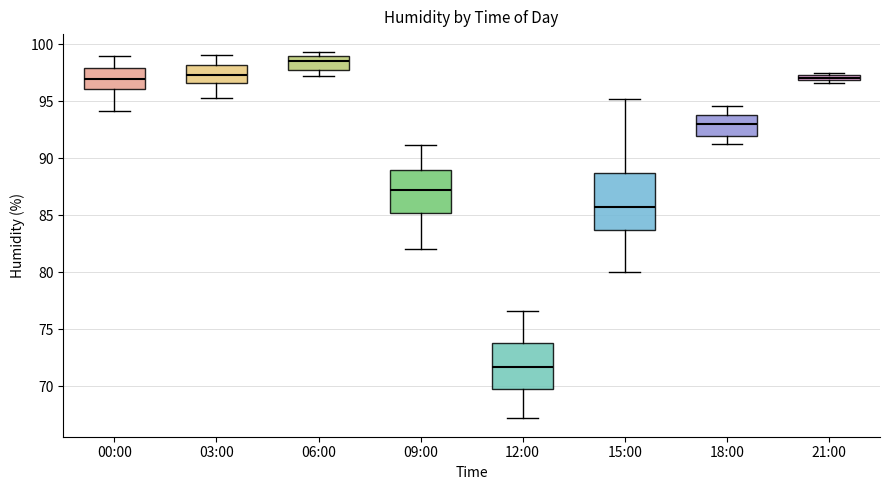

Where does the upper whisker of the box for 15:00 end on the y-axis? The values are not printed on the chart, so give them approximately, as read against the axis.

95.0